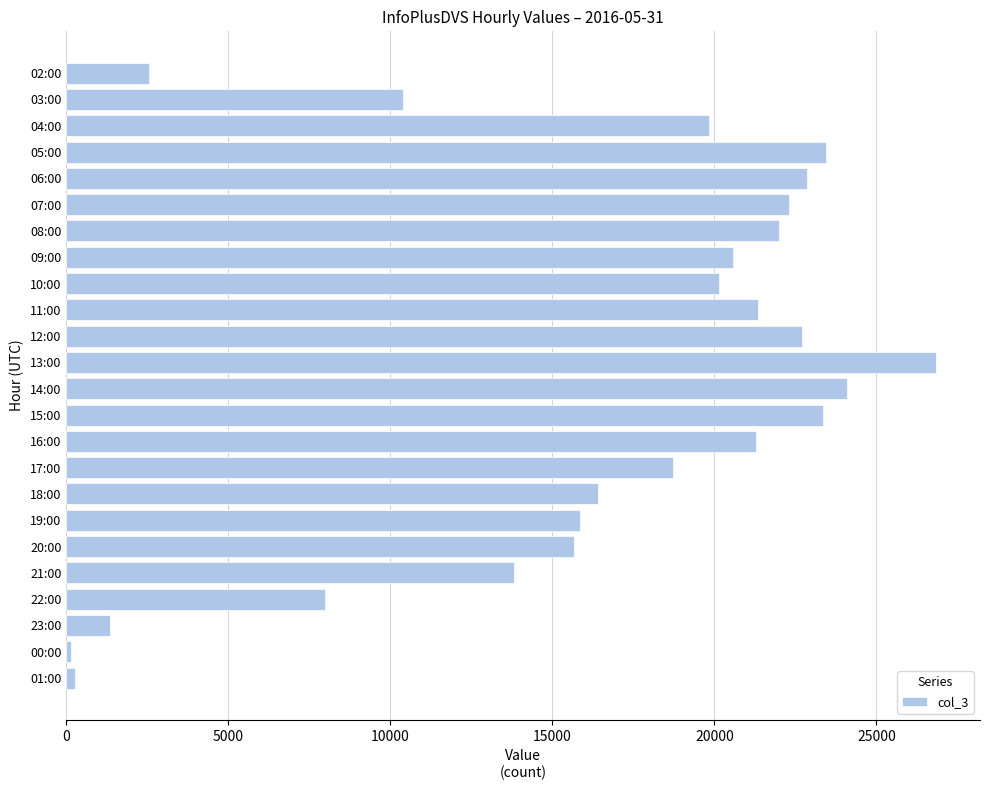

What is the maximum value shown in the chart?

26853